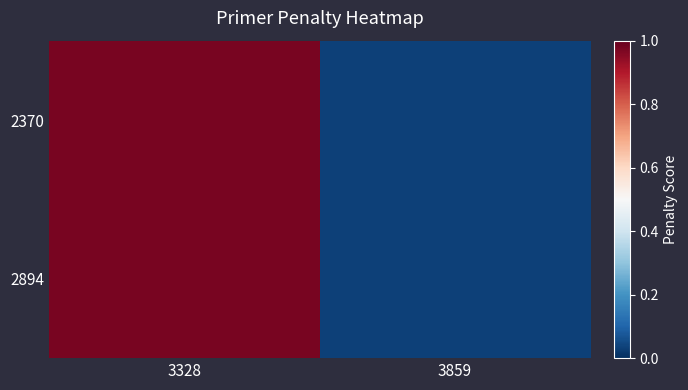

Rank the series by their maximum value, from highest to lowest.

2370, 2894